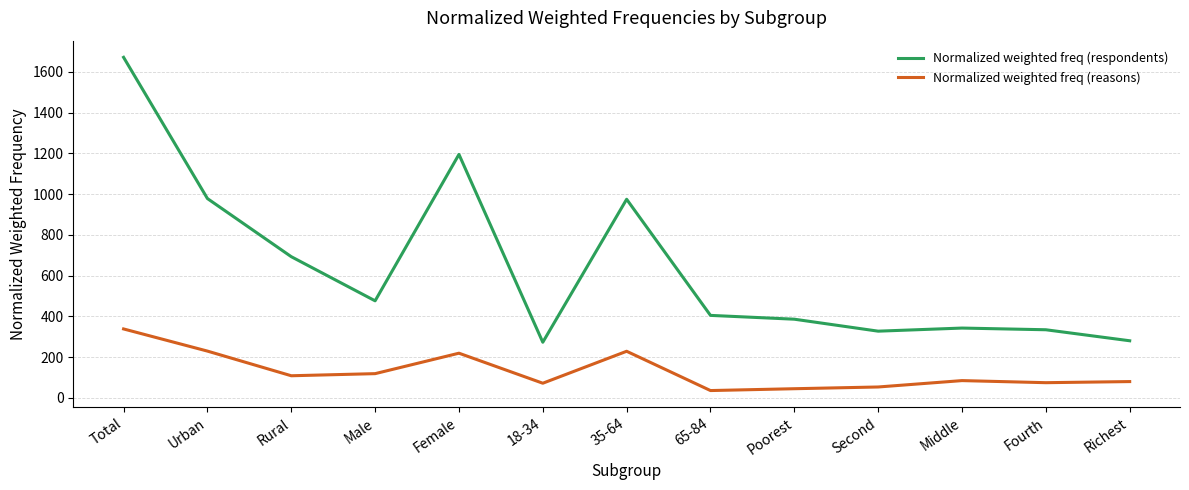

True or false: Normalized weighted freq (respondents) and Normalized weighted freq (reasons) intersect in this chart.

False